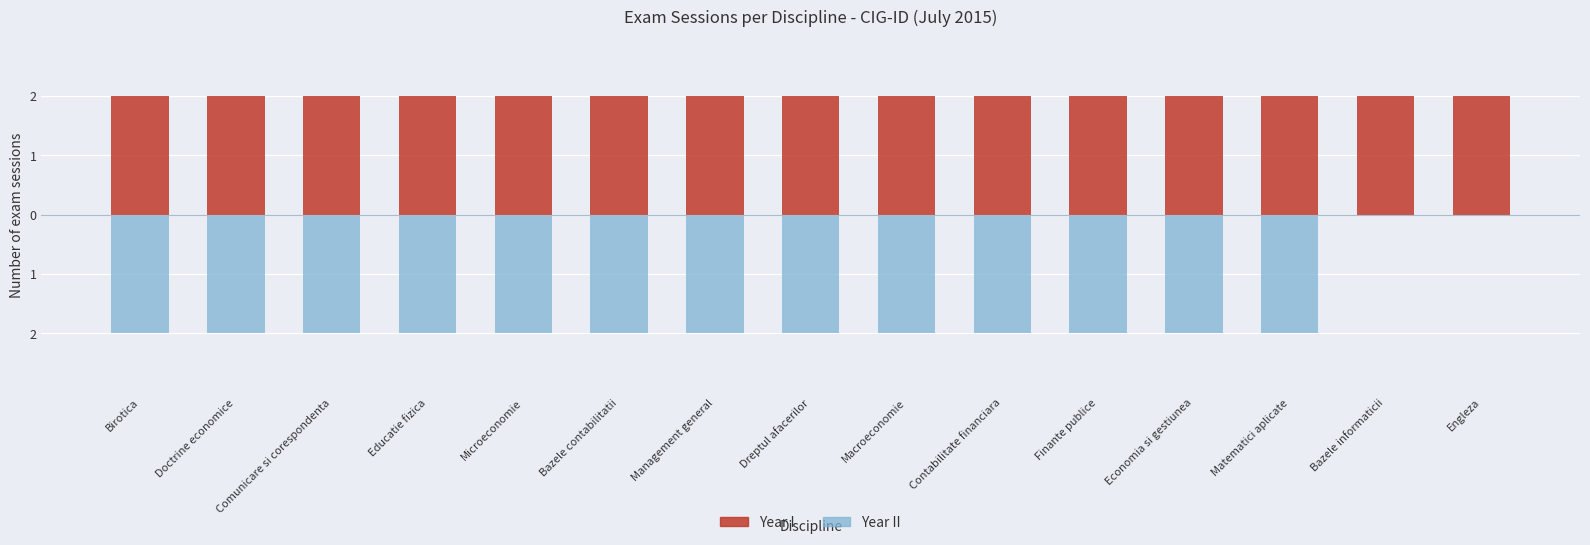

What is the approximate value of Year II at Dreptul afacerilor?

-2